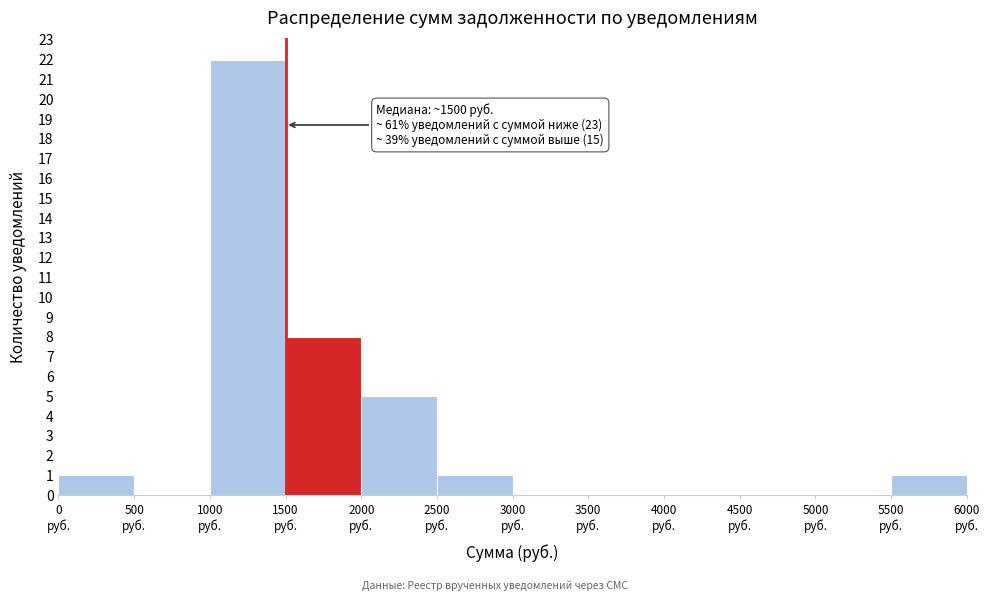

Over which range of the x-axis is the bar tallest?

1000 to 1500